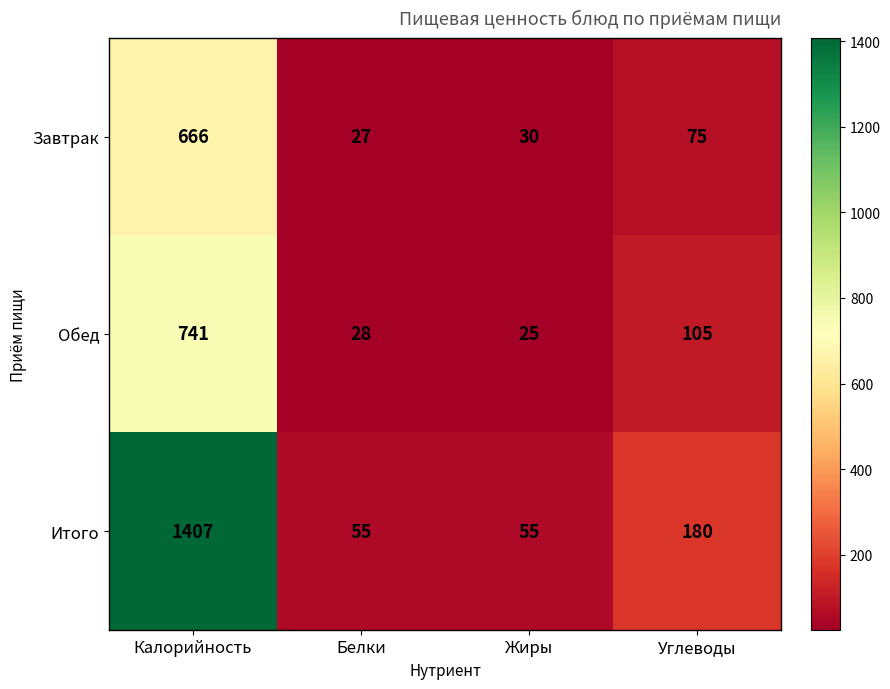

The Обед series shows 14 at Жиры. True or false?

False